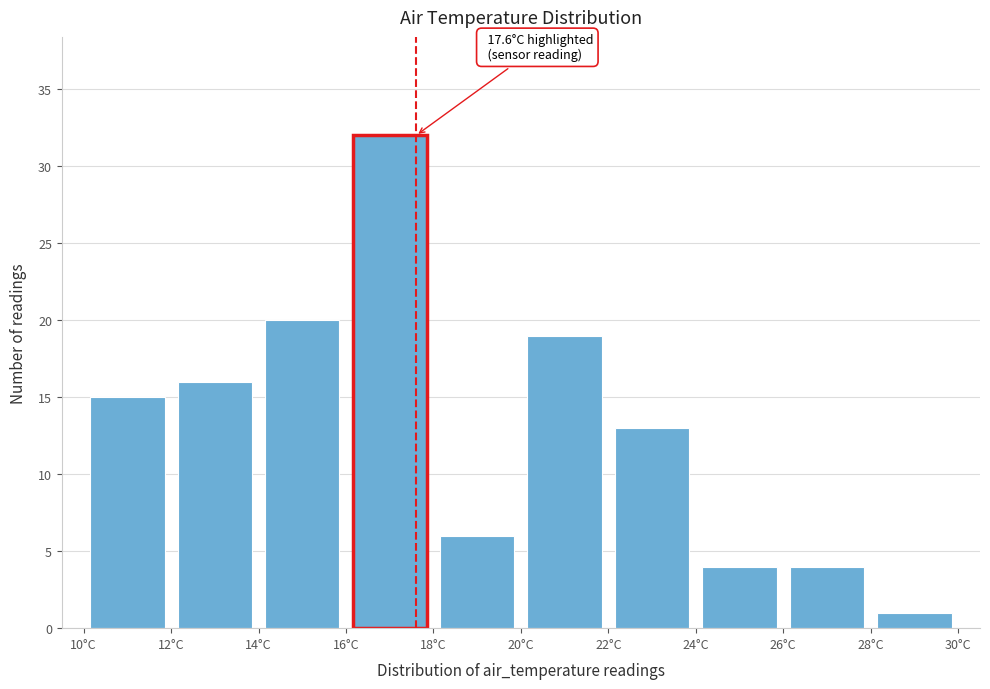

Over which range of the x-axis is the bar tallest?

16 to 18